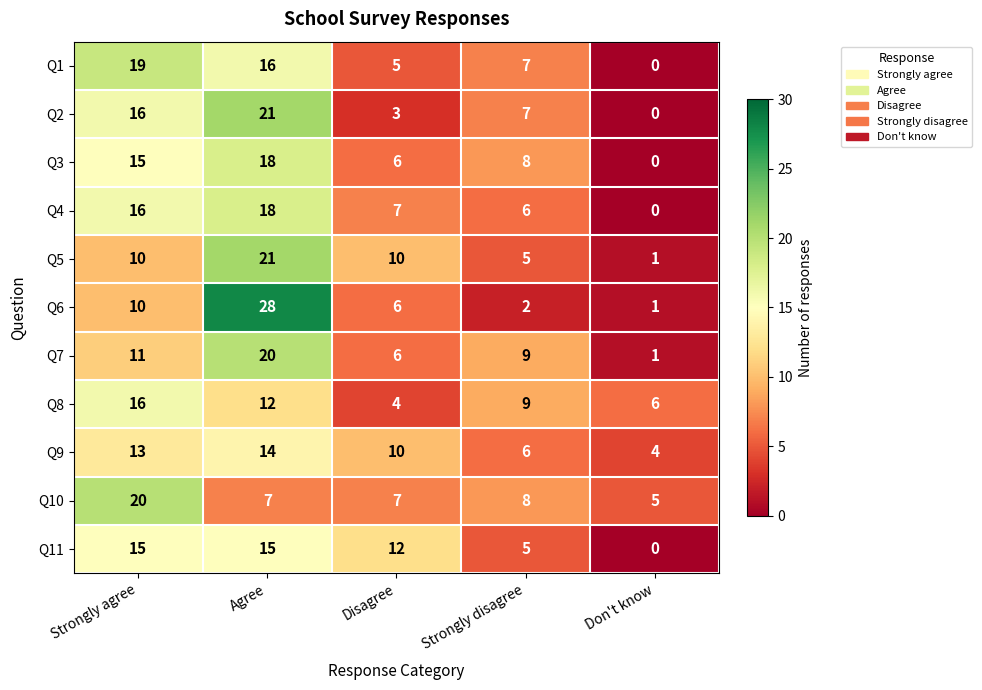

Rank the categories by Q4 value from highest to lowest.

Agree, Strongly agree, Disagree, Strongly disagree, Don't know